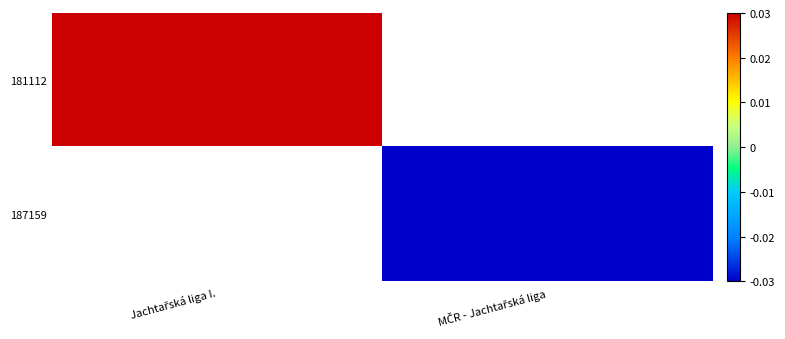

Count the number of categories in the chart.

2